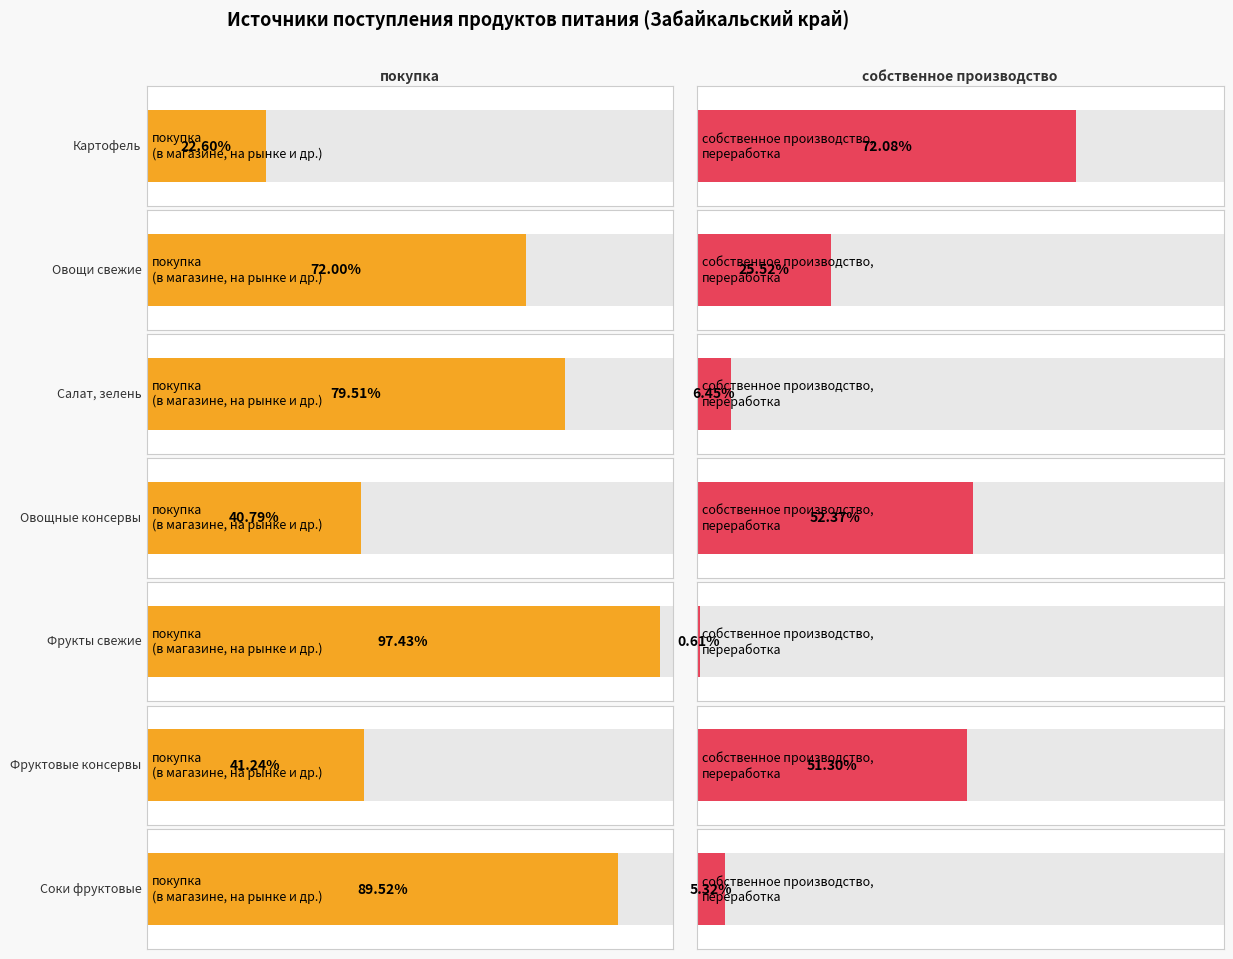

Which series has the widest spread of values?

покупка